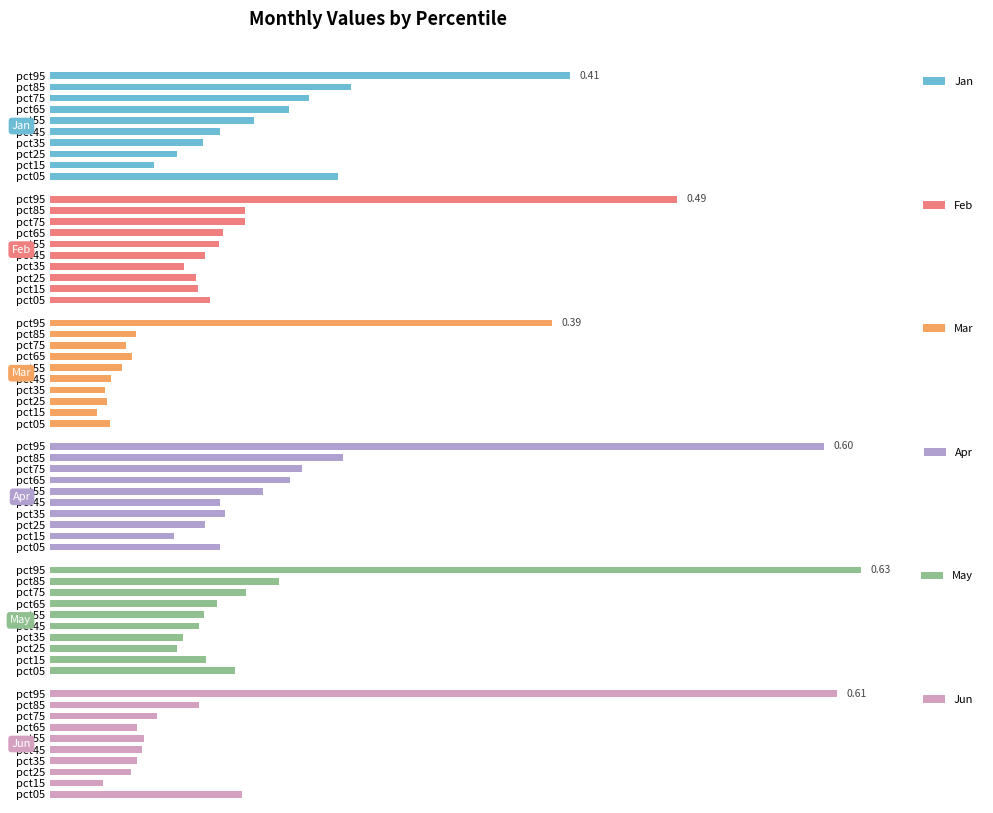

What is the difference between the highest and lowest values at pct35?

0.1